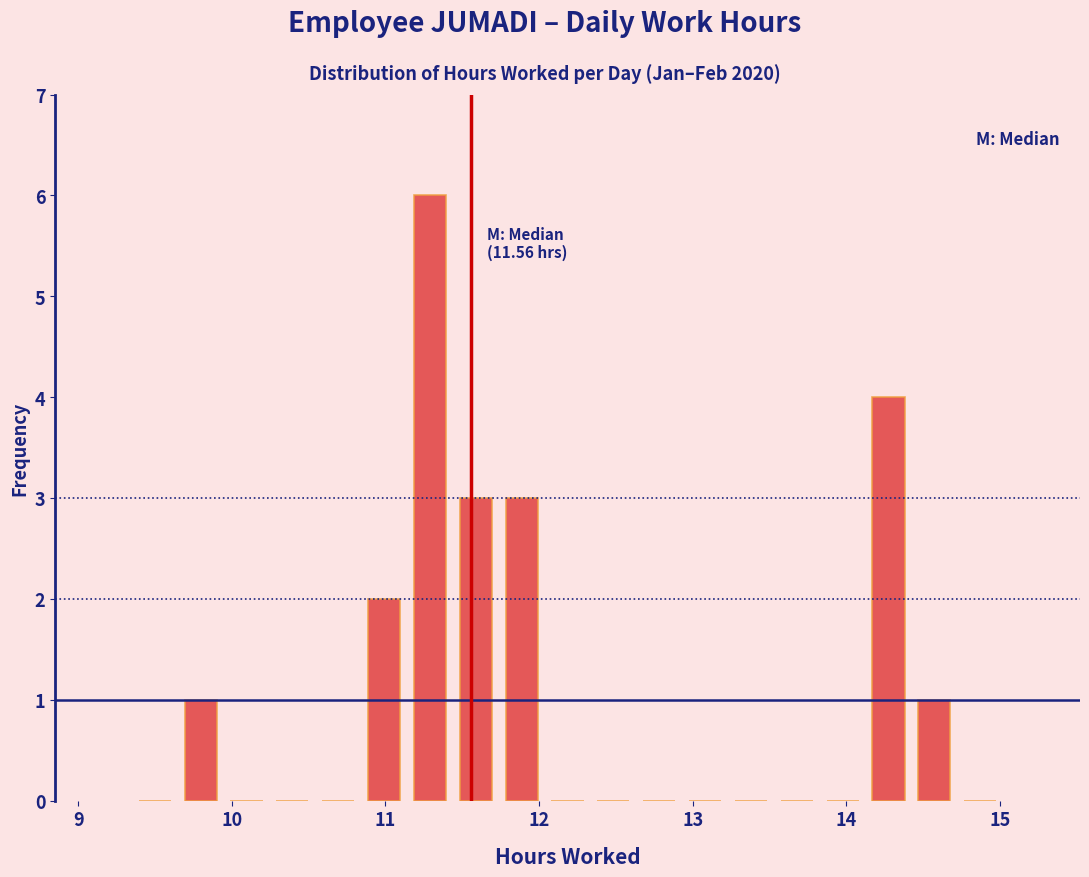

Read against the x-axis, roughly where is the centre of the tallest bar?

11.3